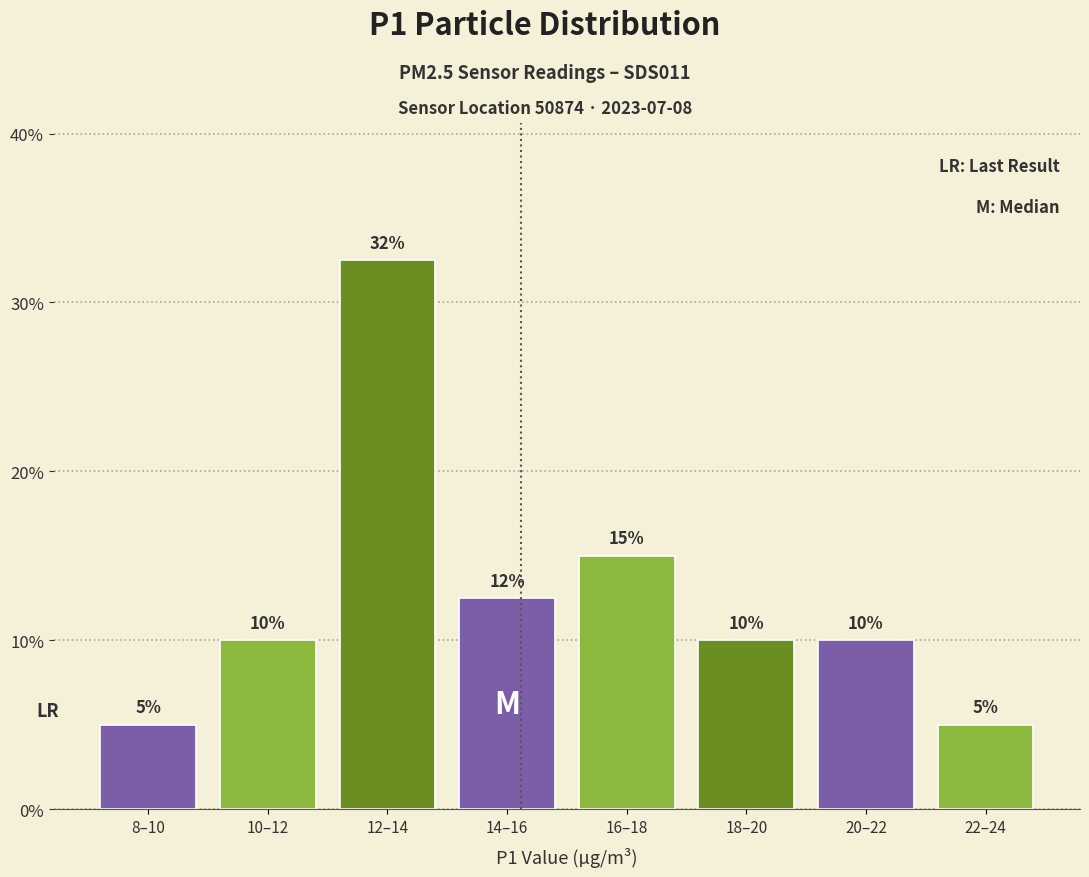

True or false: the data shows 10.0 at 20–22.

True